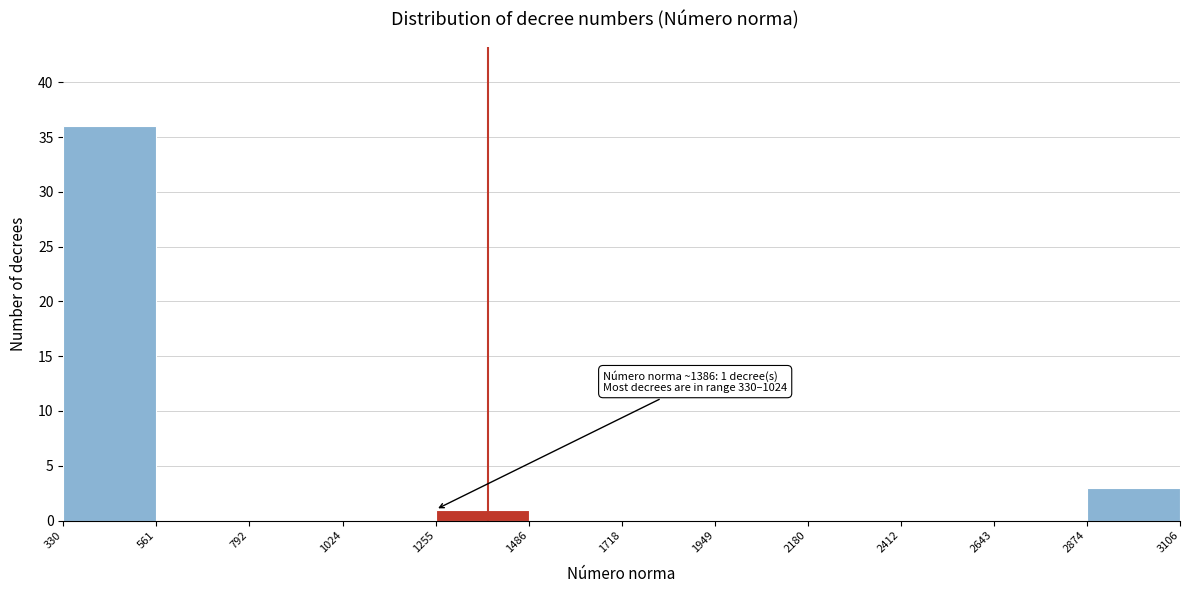

Over which range of the x-axis is the bar tallest?

330 to 561